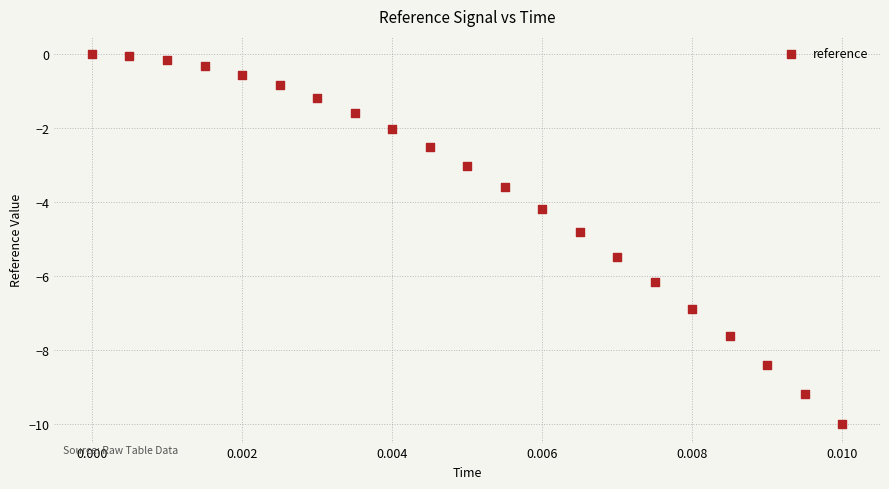

What Y value in the scatter plot is closest to -5?

-4.8